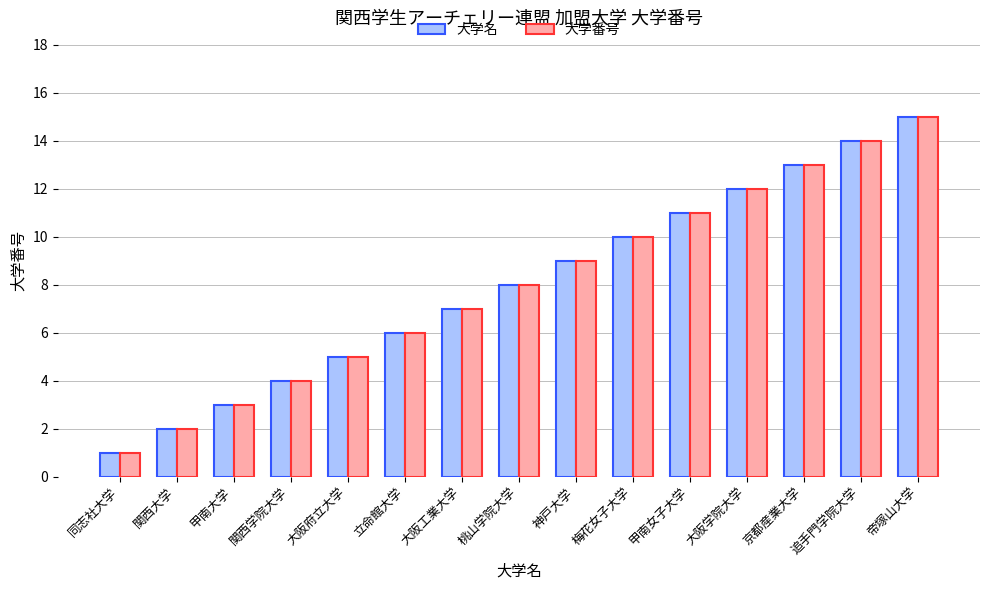

What is the smallest value displayed?

1